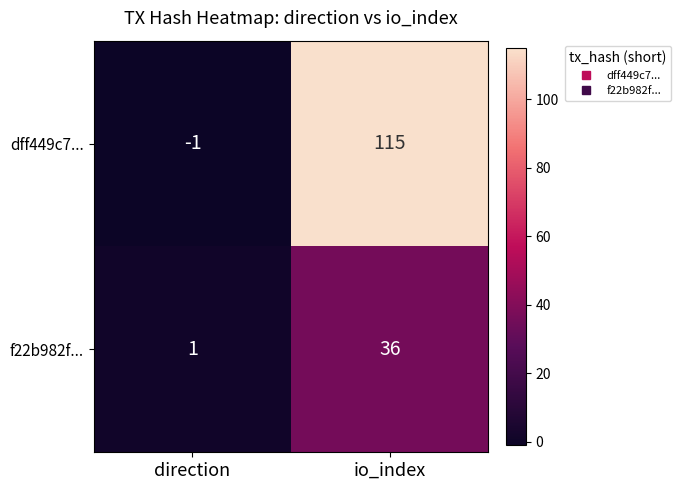

Rank the series by their average value, from highest to lowest.

dff449c7..., f22b982f...